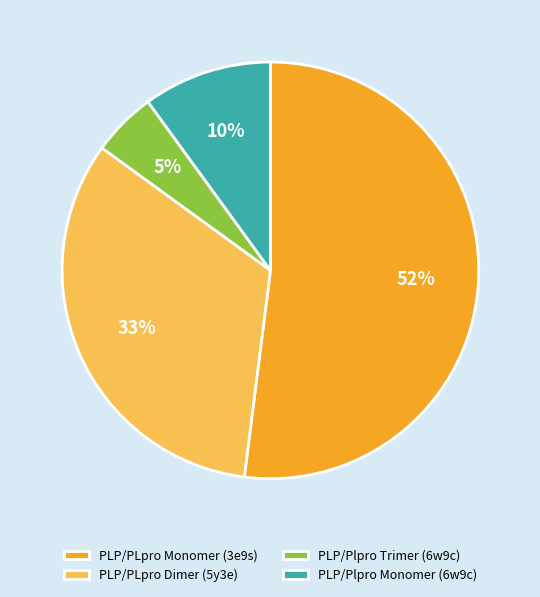

Is there a majority slice in this chart?

Yes